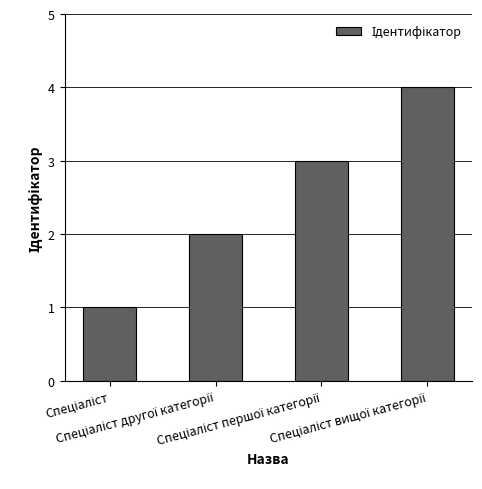

What is the sum of all values?

10